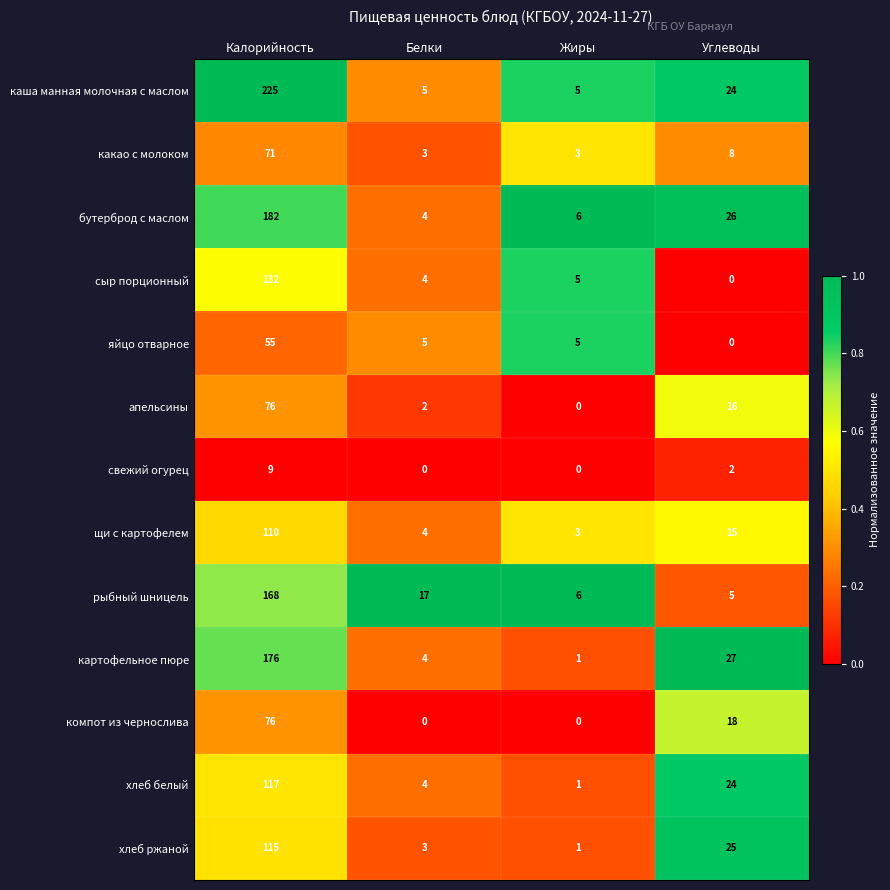

What is the difference between the хлеб ржаной values at Углеводы and Белки?

22